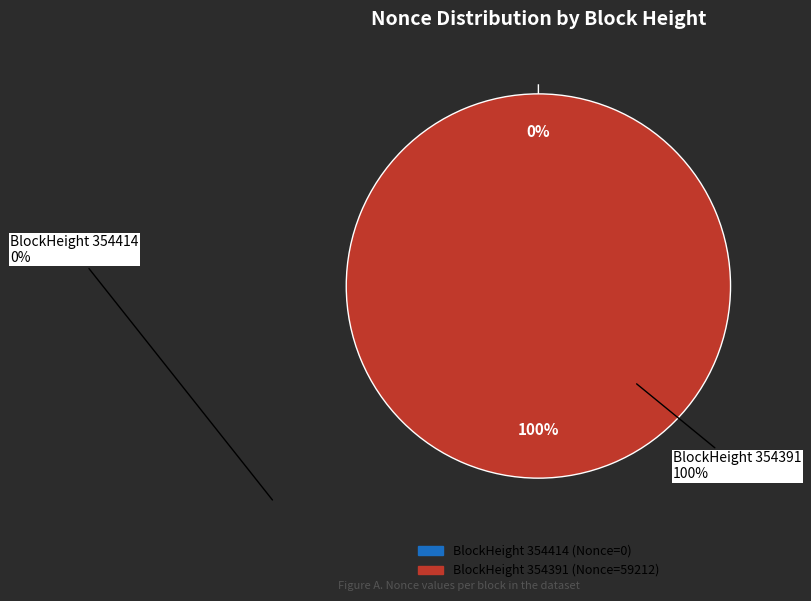

To the nearest percent, what is the combined percentage of 354391 and 354414?

100%